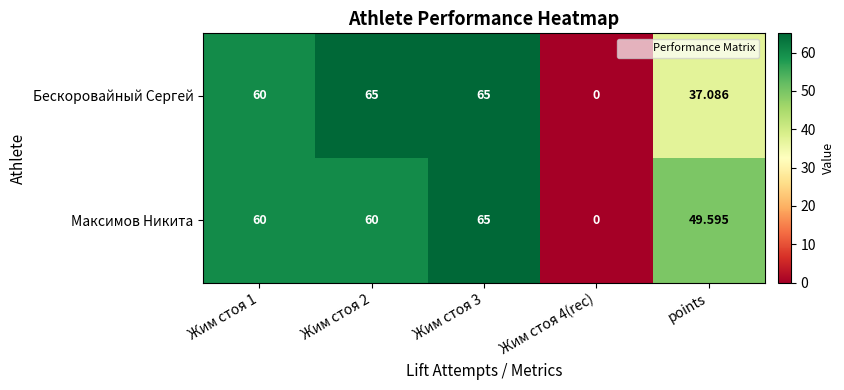

How many distinct data groups are displayed?

2